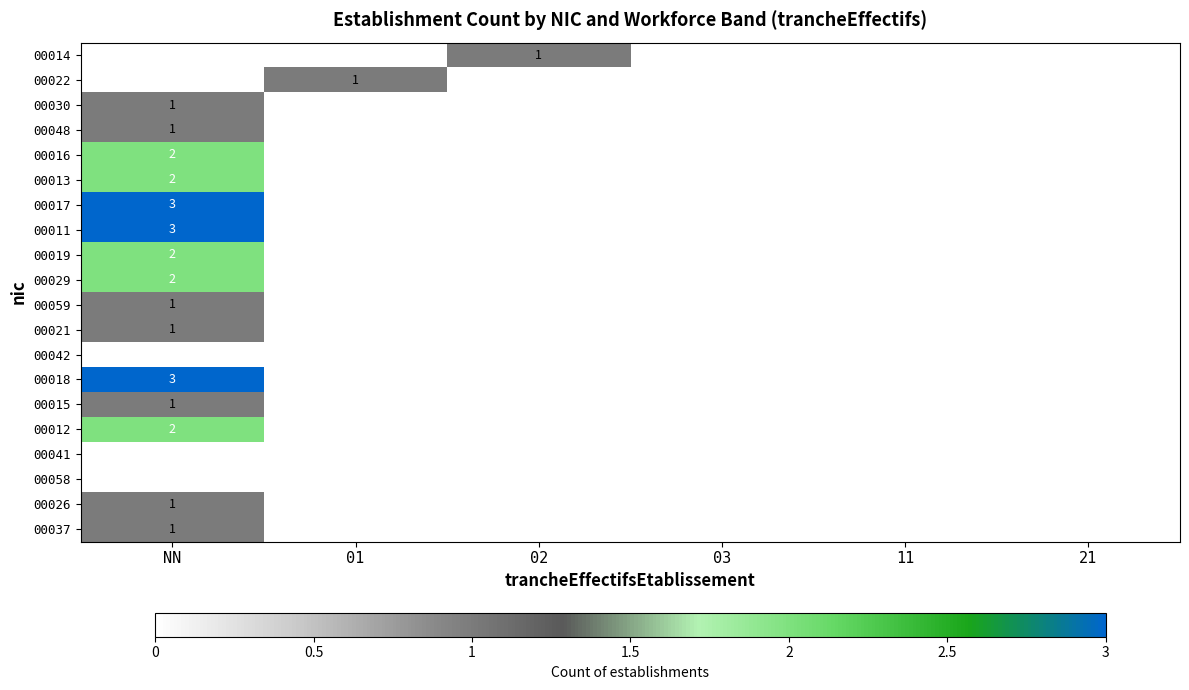

Which label corresponds to the smallest value in the chart?

NN